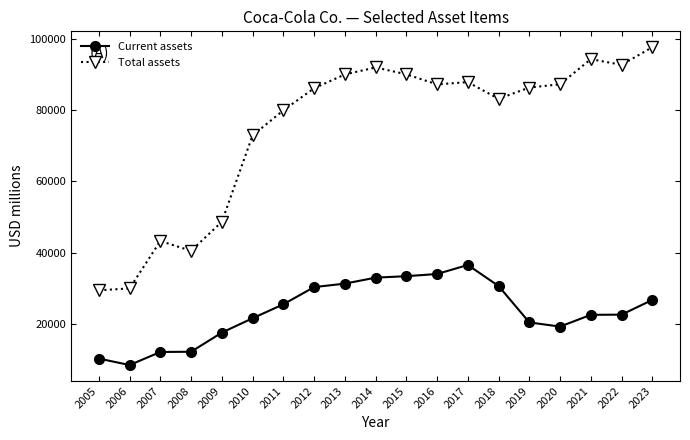

Is it true that Total assets equals 87296 at 2020?

True